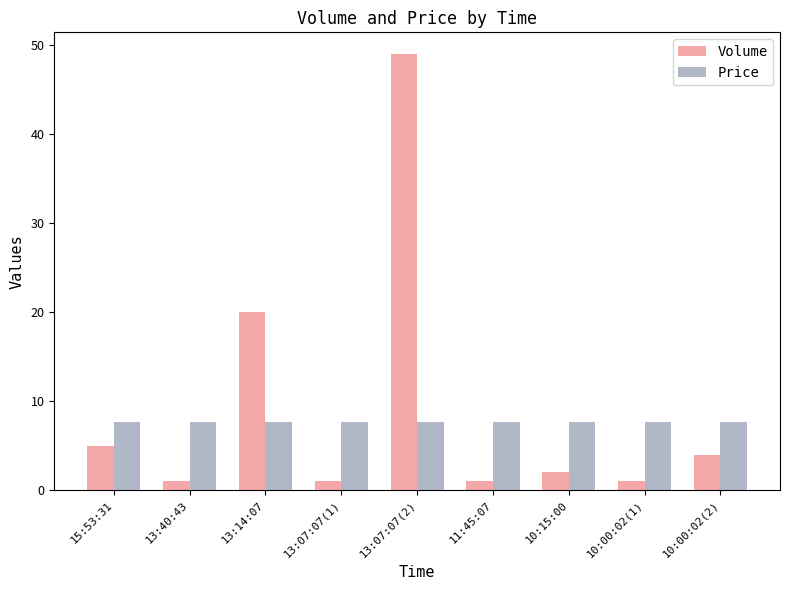

How many groups of bars are there?

9